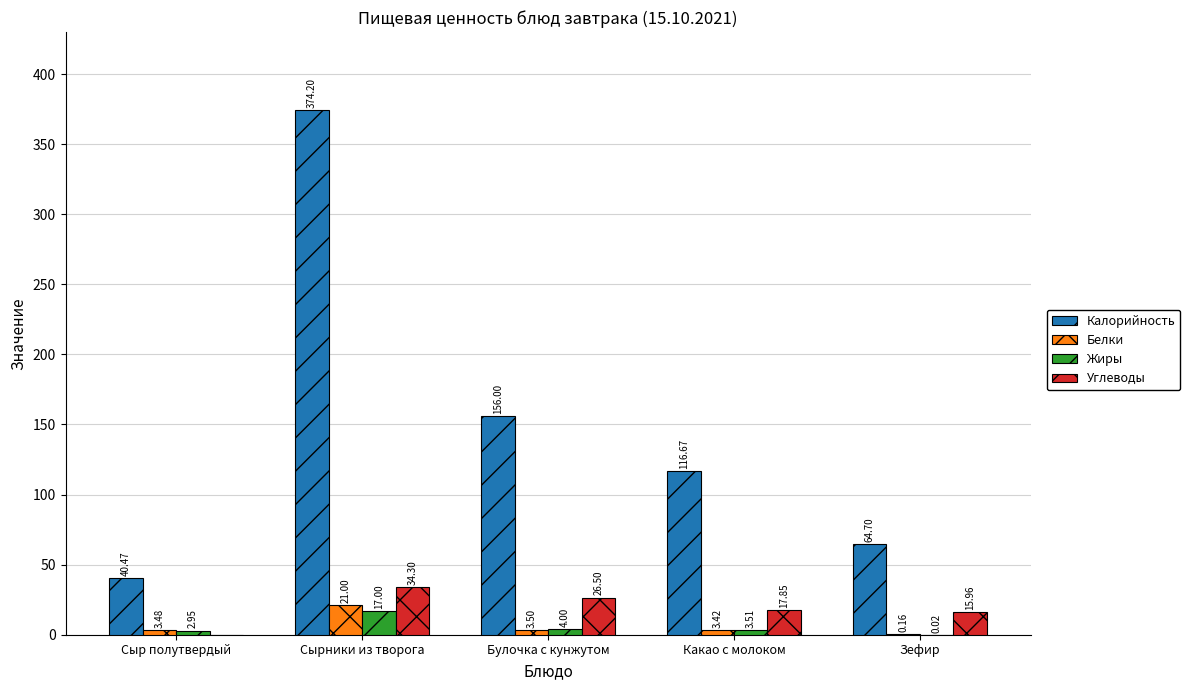

Between Сыр полутвердый and Какао с молоком, which series saw the biggest shift?

Калорийность